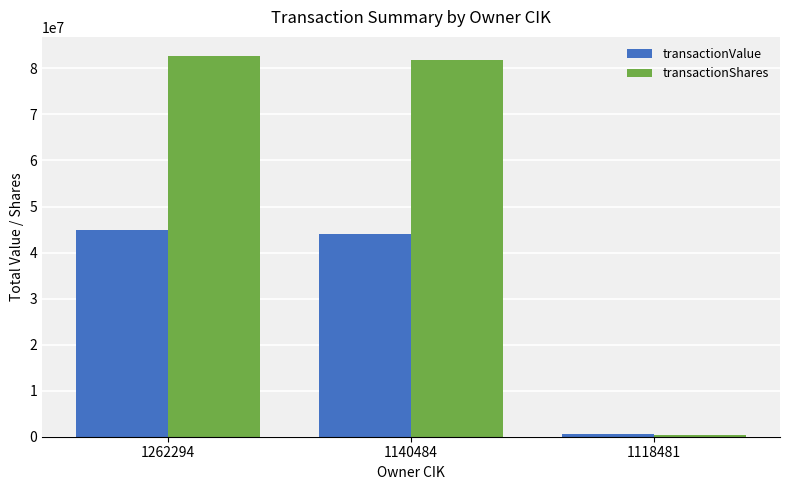

Does the chart contain stacked bars?

No